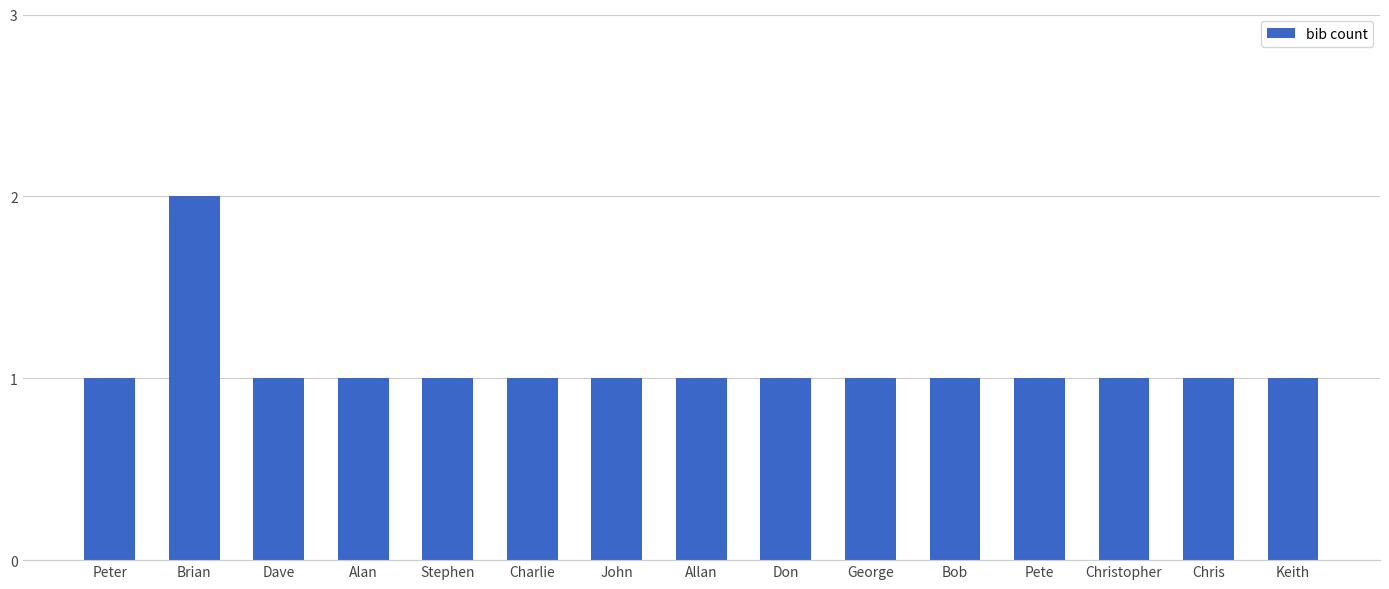

True or false: the data shows 2 at Brian.

True